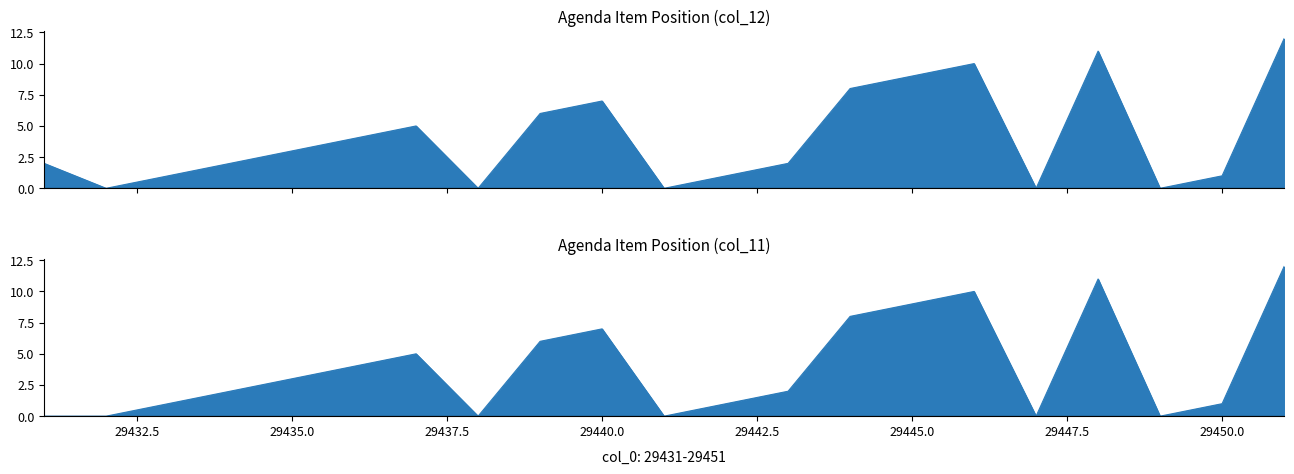

The col_12 series shows 0 at 29441. True or false?

True